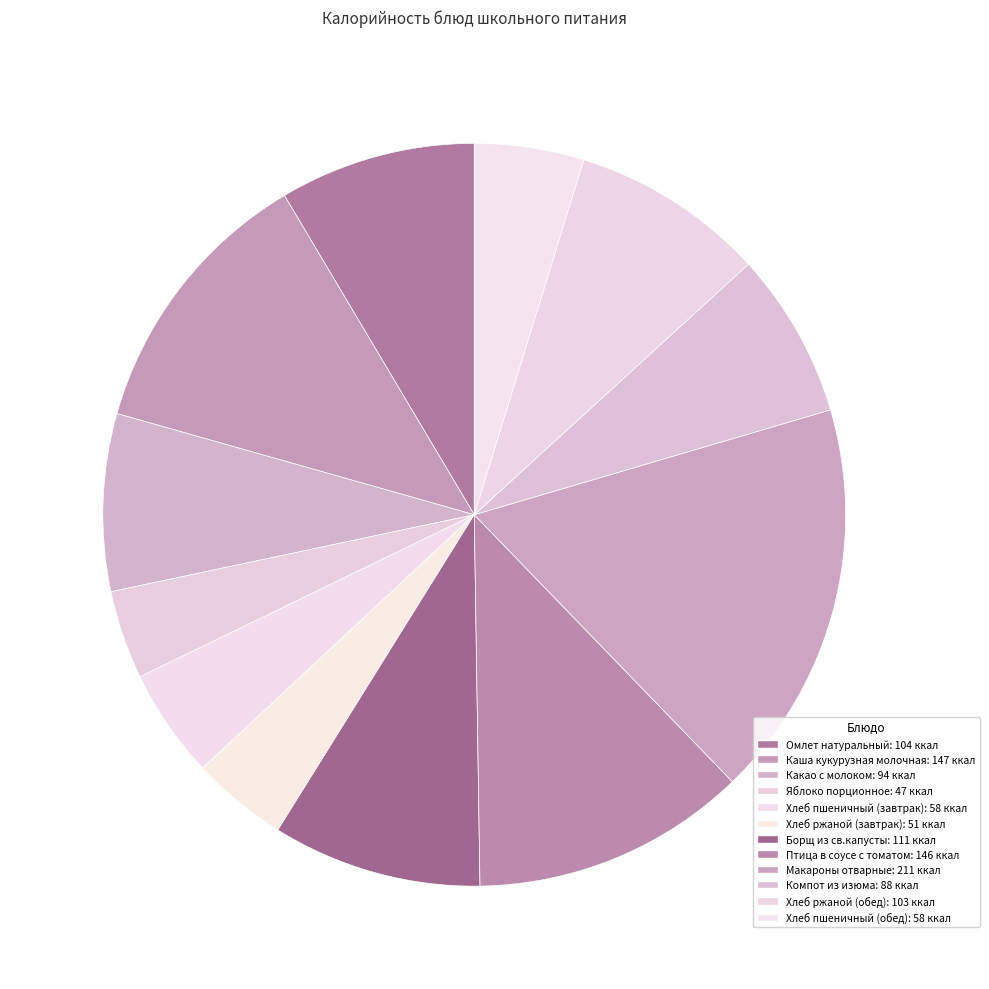

What is the change in value from Компот из изюма to Хлеб пшеничный (обед)?

-30